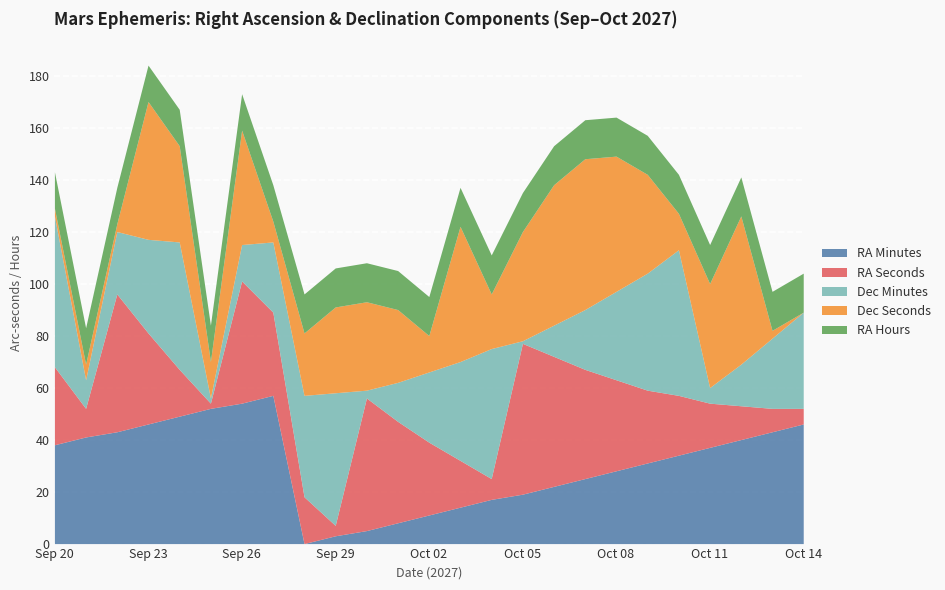

At which category does RA Seconds reach its first local valley?

Sep 21